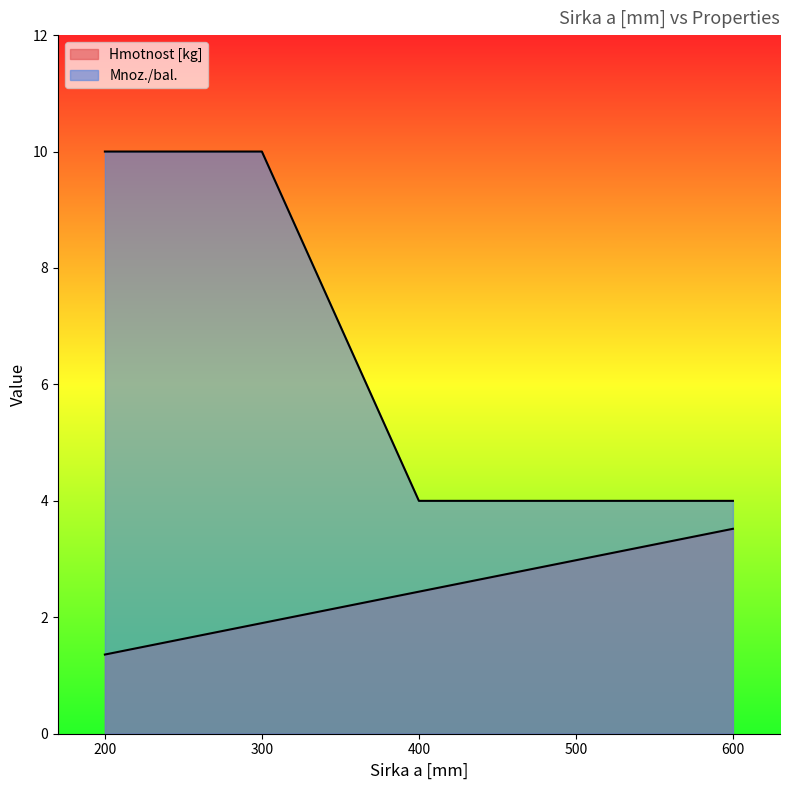

Which series has the largest total across all categories?

Mnoz./bal.